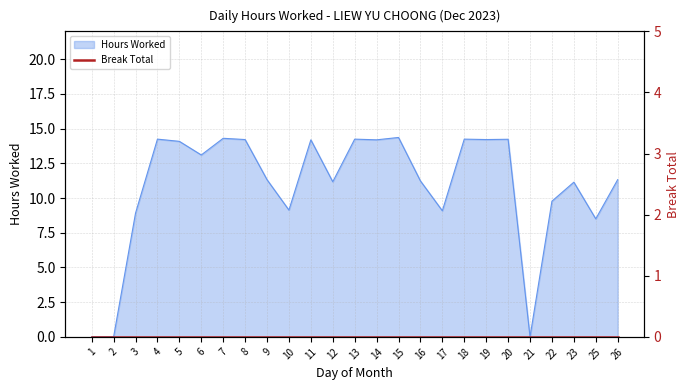

The value at 8 is 14.2. True or false?

True